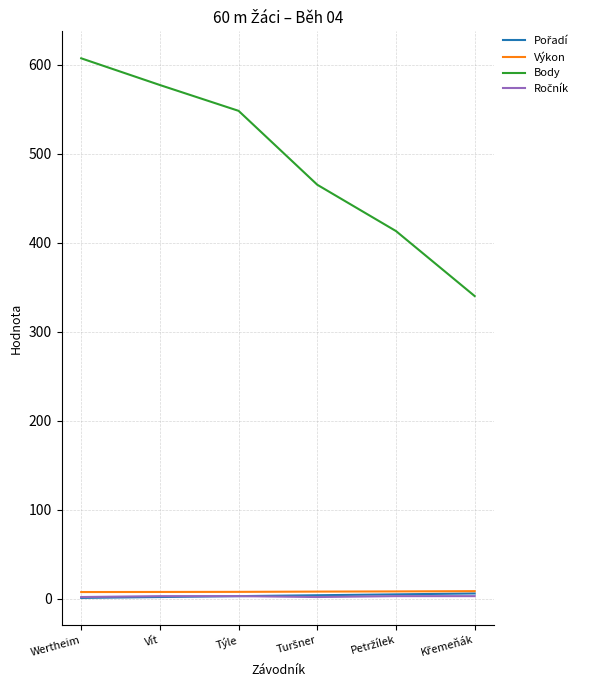

What is the lowest value of the Body series?

340.0